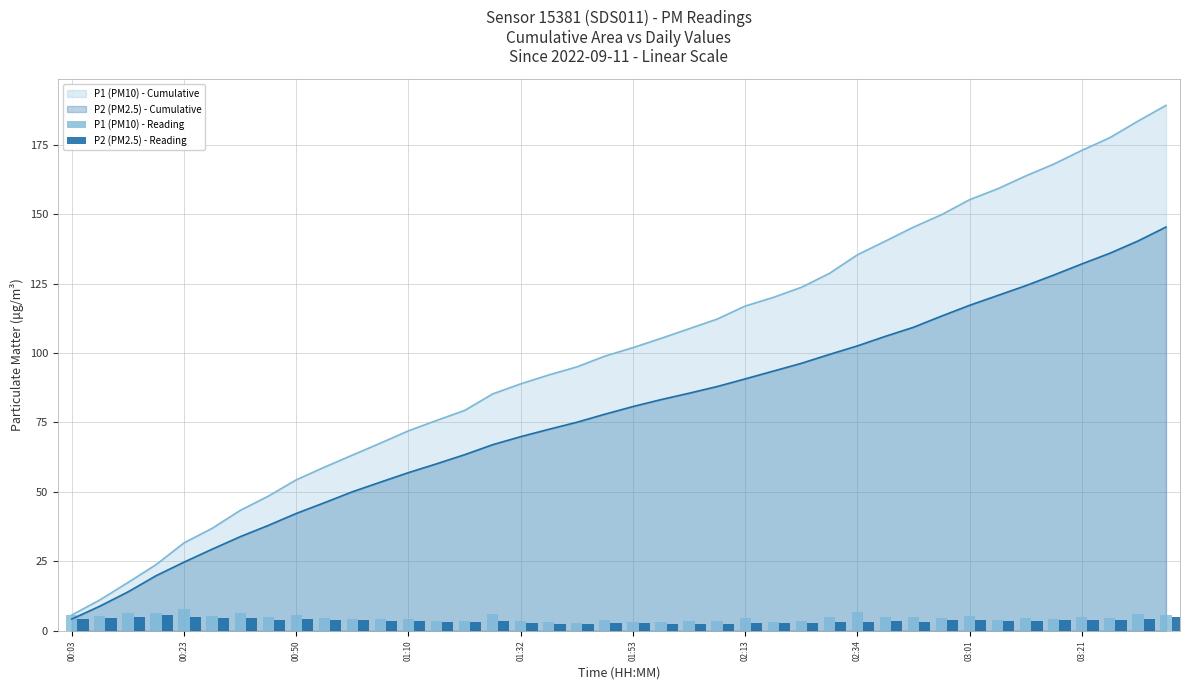

True or false: P1 (PM10) - Cumulative has a value of 31.7 at 00:23.

True